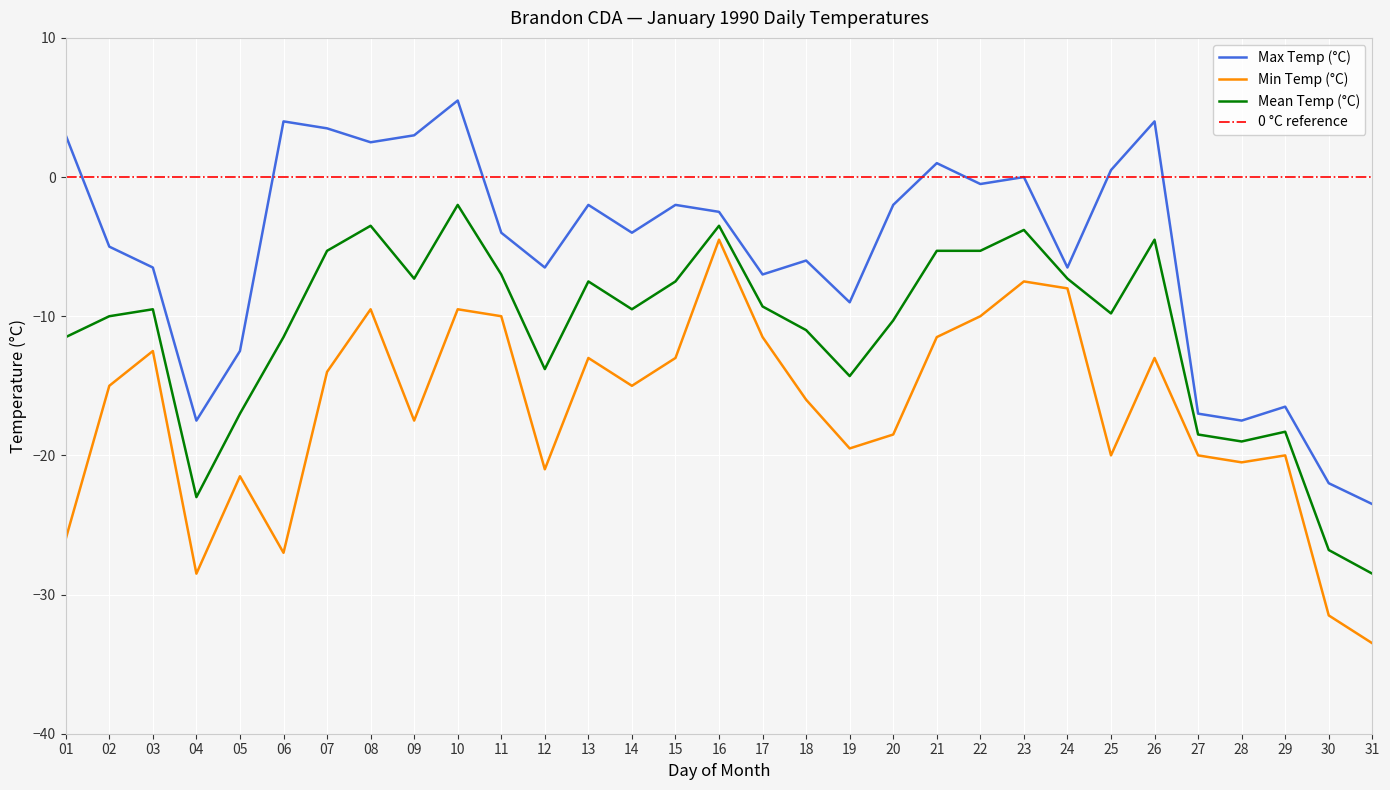

Where does the Min Temp (°C) series first go above -15?

03